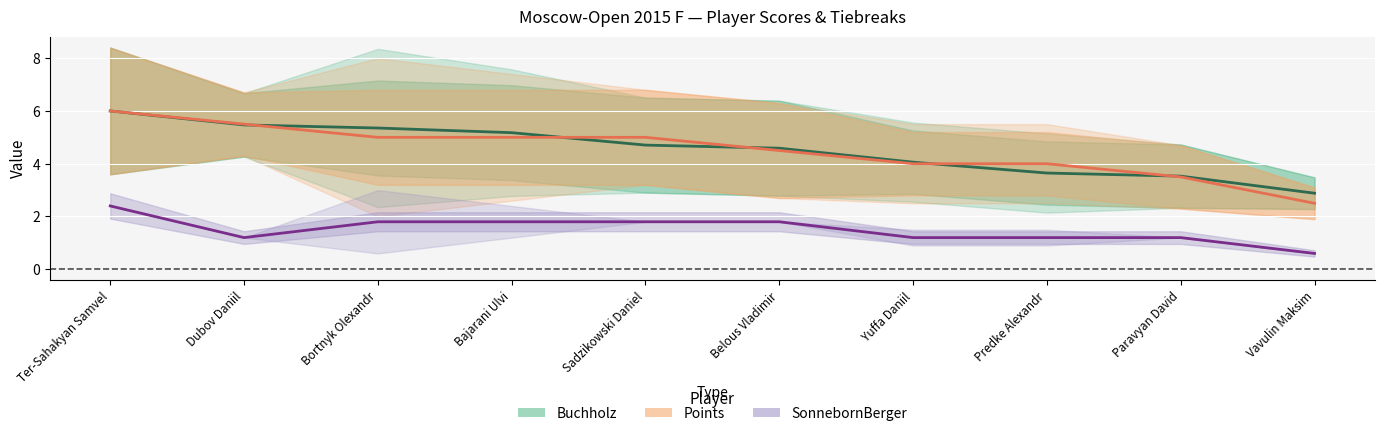

At which label does Buchholz reach its minimum?

Vavulin Maksim